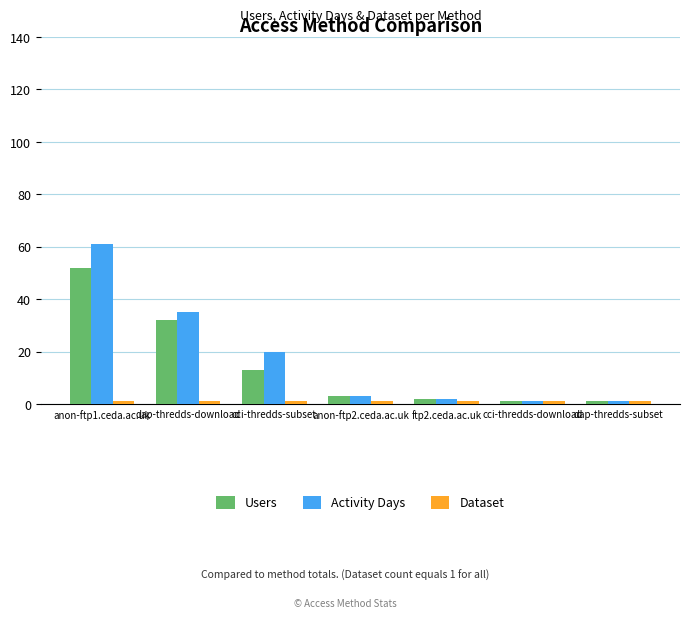

At which category is the sum across all series the highest?

anon-ftp1.ceda.ac.uk